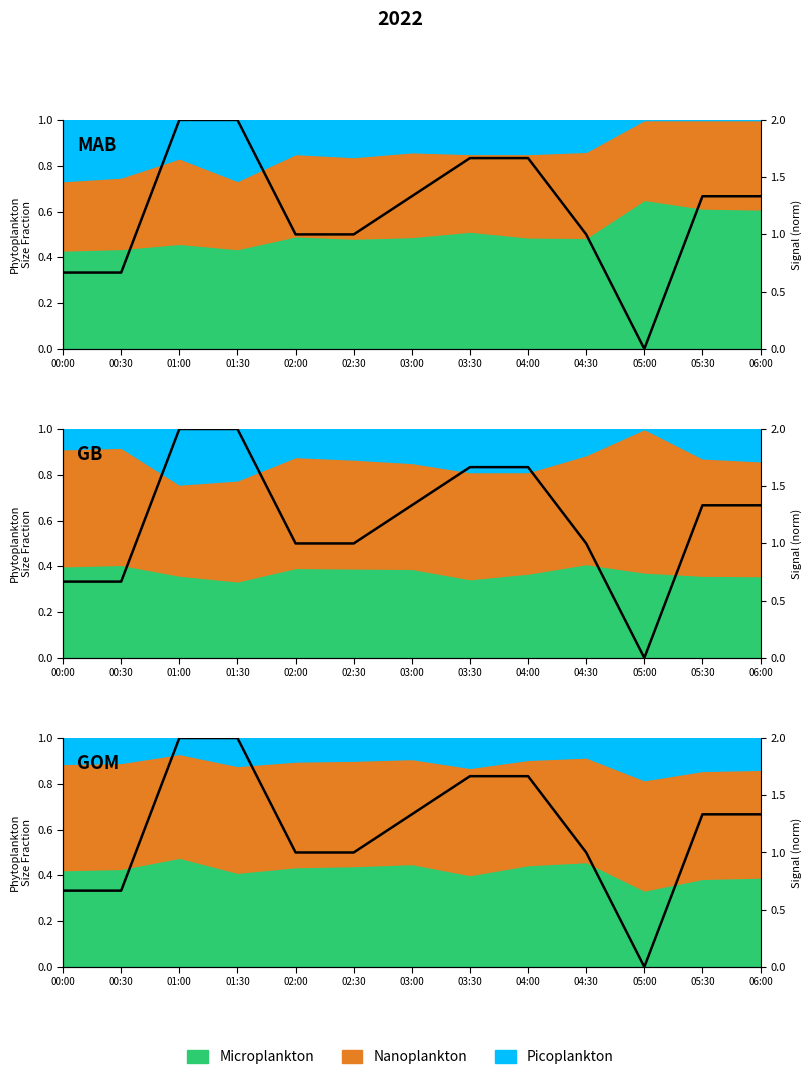

Is it true that the value at 03:00 is 0.7?

True